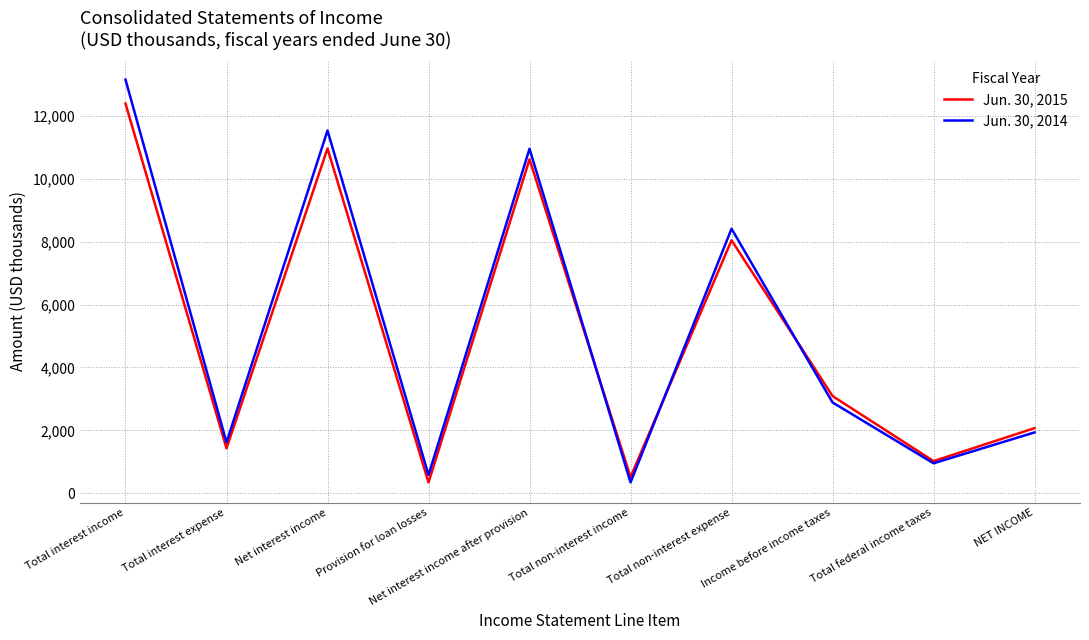

The Jun. 30, 2014 series shows 14159 at Total non-interest expense. True or false?

False